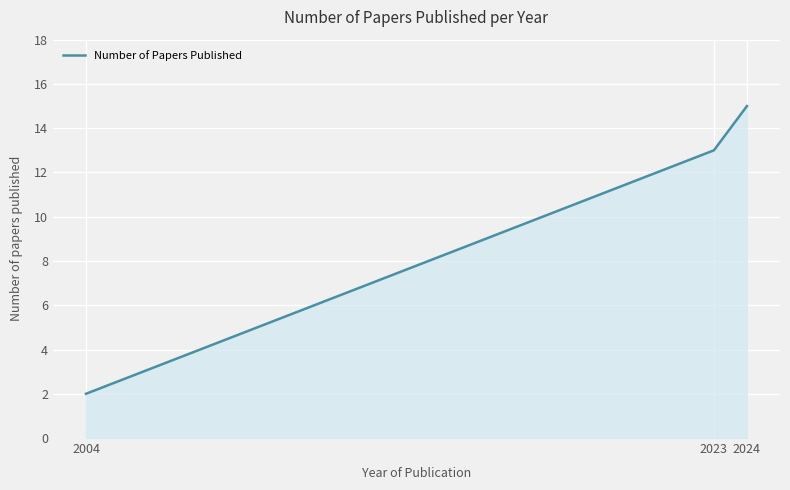

What is the difference between the maximum and second lowest values?

2